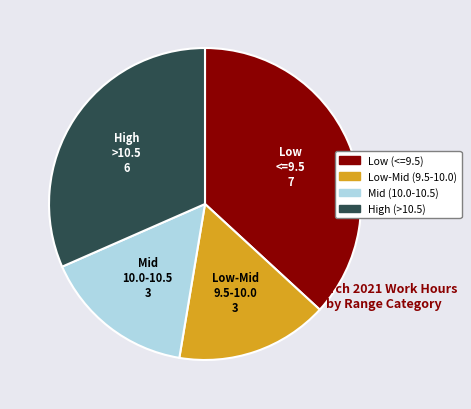

Is there a majority slice in this chart?

No